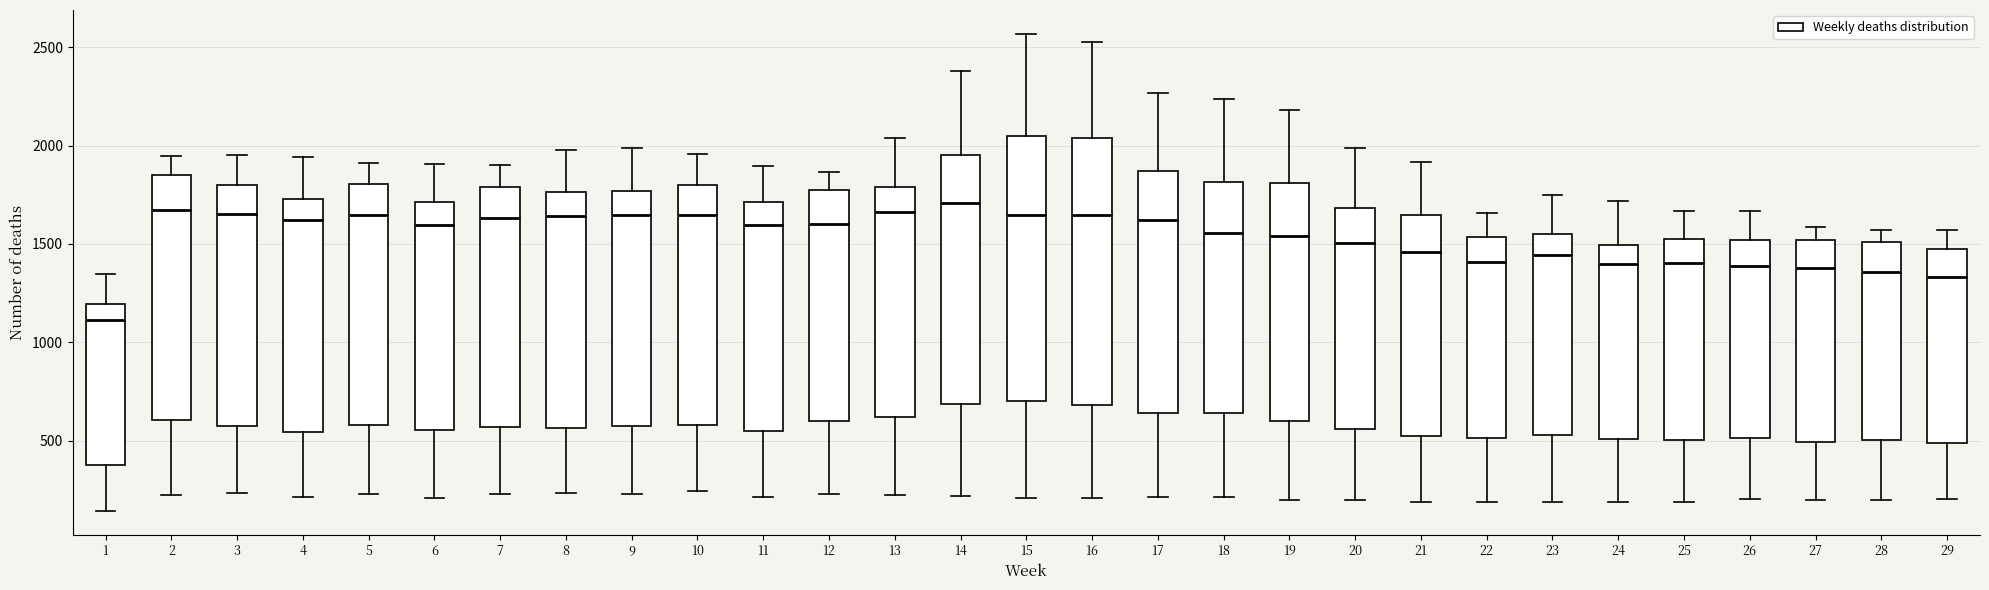

Reading left to right, read every box against the y-axis: the position of its median line, the range the box covers, and the ends of its whiskers. The values are not printed on the chart, so give them approximately, as read against the axis.

1: median 1100, box 400 to 1200, whiskers 150 to 1350
2: median 1650, box 600 to 1850, whiskers 200 to 1950
3: median 1650, box 600 to 1800, whiskers 250 to 1950
4: median 1600, box 550 to 1750, whiskers 200 to 1950
5: median 1650, box 600 to 1800, whiskers 250 to 1900
6: median 1600, box 550 to 1700, whiskers 200 to 1900
7: median 1650, box 550 to 1800, whiskers 250 to 1900
8: median 1650, box 550 to 1750, whiskers 250 to 2000
9: median 1650, box 550 to 1750, whiskers 250 to 2000
10: median 1650, box 600 to 1800, whiskers 250 to 1950
11: median 1600, box 550 to 1700, whiskers 200 to 1900
12: median 1600, box 600 to 1750, whiskers 250 to 1850
13: median 1650, box 600 to 1800, whiskers 200 to 2050
14: median 1700, box 700 to 1950, whiskers 200 to 2400
15: median 1650, box 700 to 2050, whiskers 200 to 2550
16: median 1650, box 700 to 2050, whiskers 200 to 2550
17: median 1600, box 650 to 1850, whiskers 200 to 2250
18: median 1550, box 650 to 1800, whiskers 200 to 2250
19: median 1550, box 600 to 1800, whiskers 200 to 2200
20: median 1500, box 550 to 1700, whiskers 200 to 2000
21: median 1450, box 500 to 1650, whiskers 200 to 1900
22: median 1400, box 500 to 1550, whiskers 200 to 1650
23: median 1450, box 550 to 1550, whiskers 200 to 1750
24: median 1400, box 500 to 1500, whiskers 200 to 1700
25: median 1400, box 500 to 1500, whiskers 200 to 1650
26: median 1400, box 500 to 1500, whiskers 200 to 1650
27: median 1400, box 500 to 1500, whiskers 200 to 1600
28: median 1350, box 500 to 1500, whiskers 200 to 1550
29: median 1350, box 500 to 1450, whiskers 200 to 1550